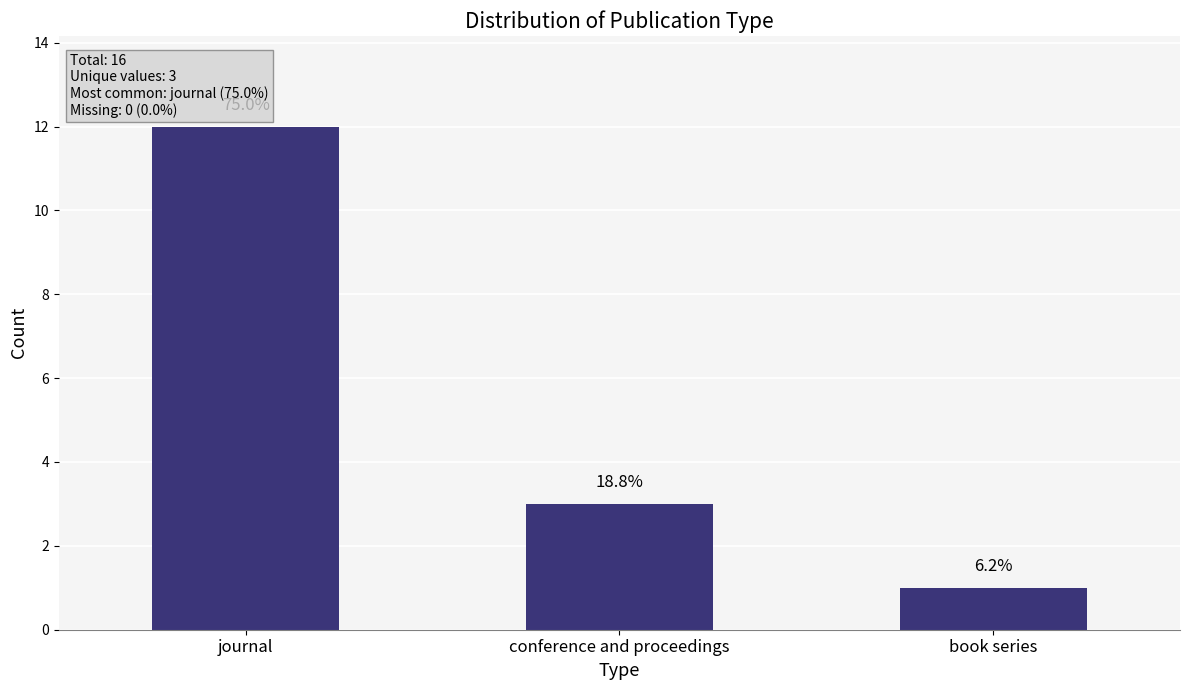

Is it true that the value at journal is 12?

True